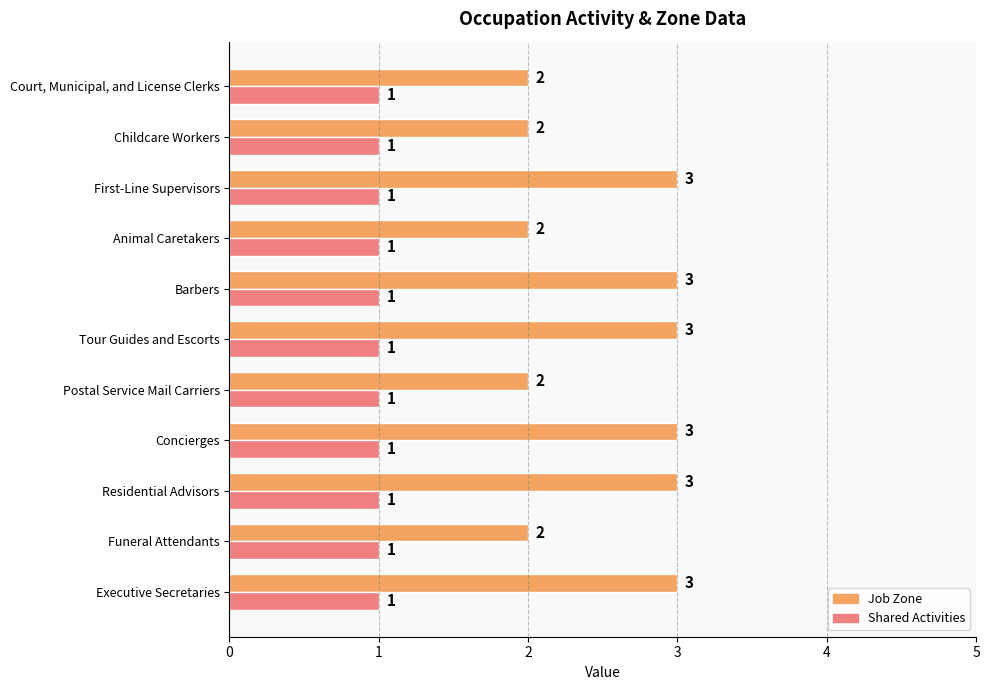

Is the value of Job Zone at Childcare Workers greater than the value of Shared Activities at Tour Guides and Escorts?

Yes